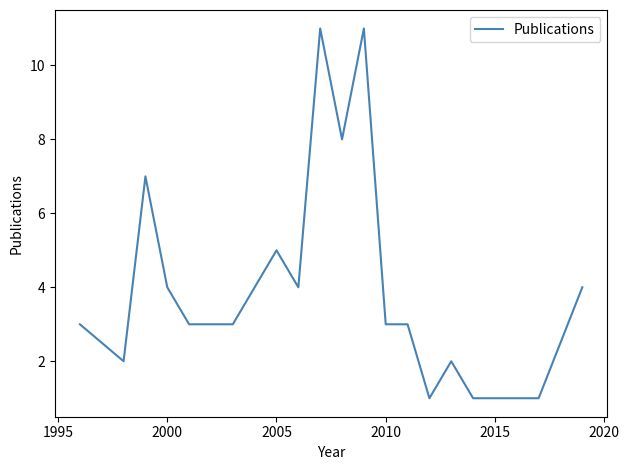

Reading left to right, what are all the values shown in this chart?

3	2	7	4	3	3	3	5	4	11	8	11	3	3	1	2	1	1	4